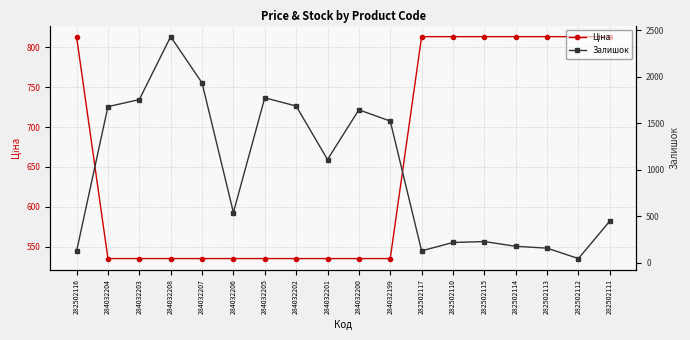

Where does the Залишок series first go above 1111?

284032204